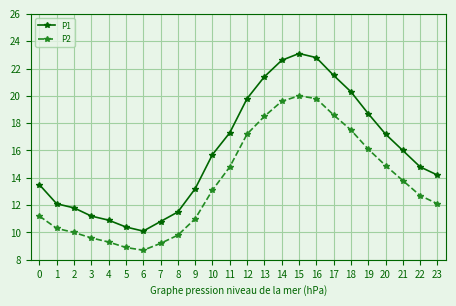

The P1 series shows 14.8 at 22. True or false?

True